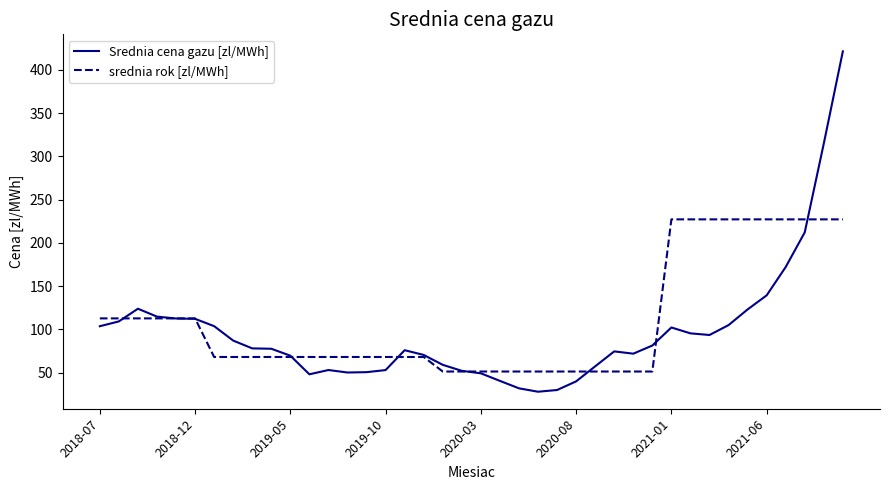

At how many categories does at least one series exceed 49?

40